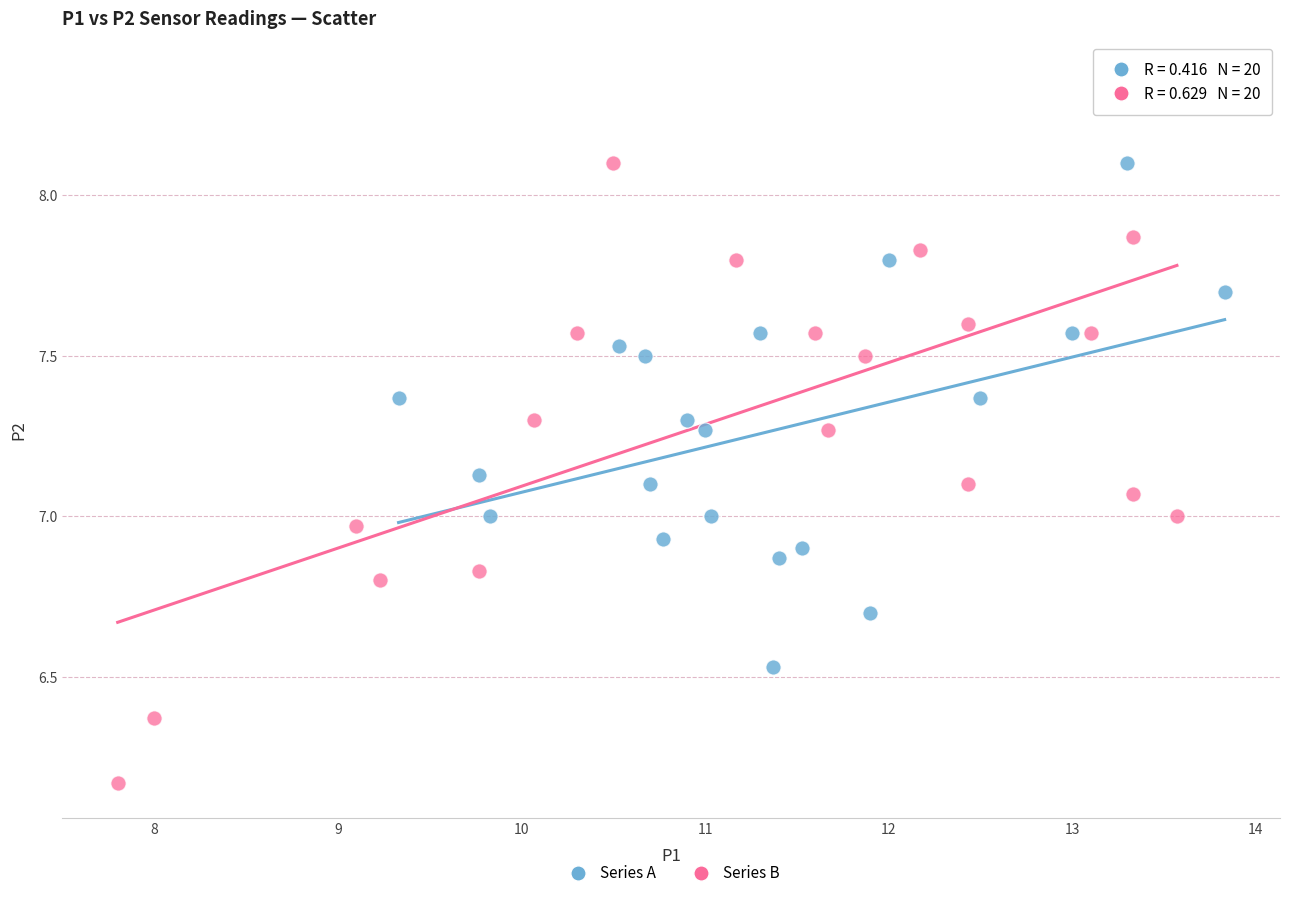

What are all the series names shown in the legend?

Series A, Series B